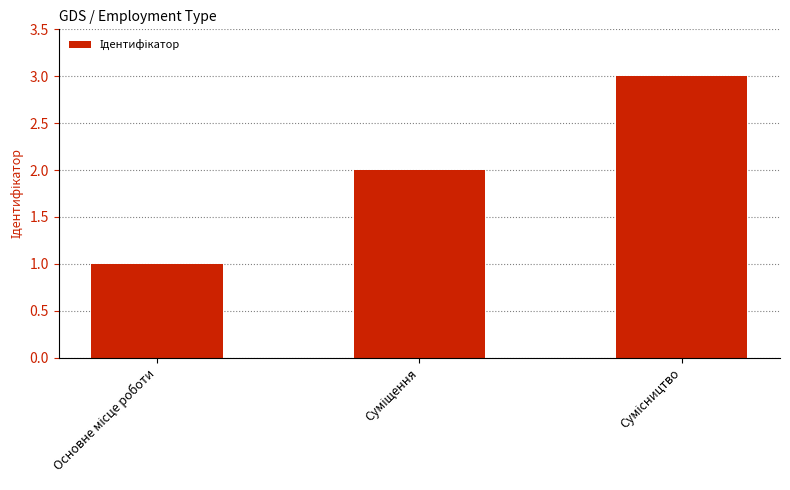

How many series are shown in this chart?

1